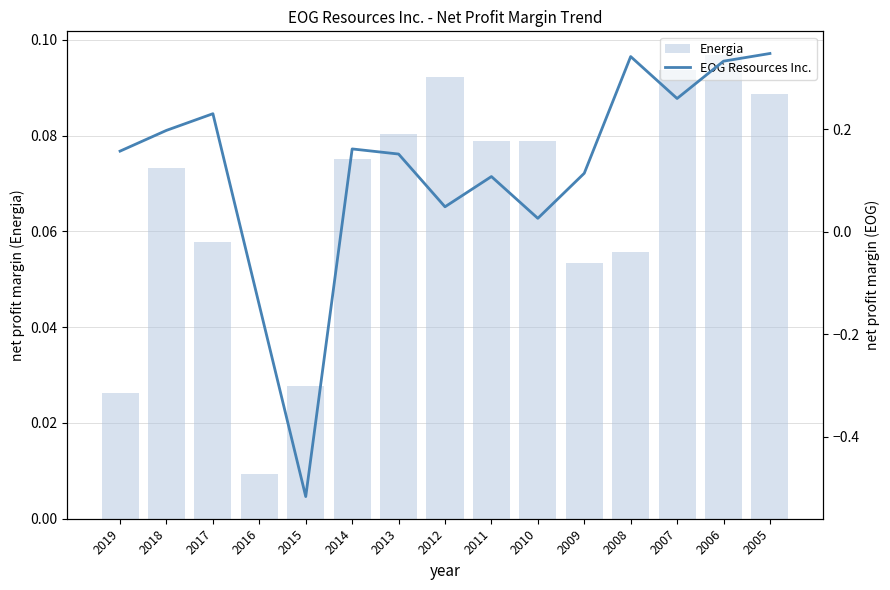

Which category has the lowest value across all series?

2015